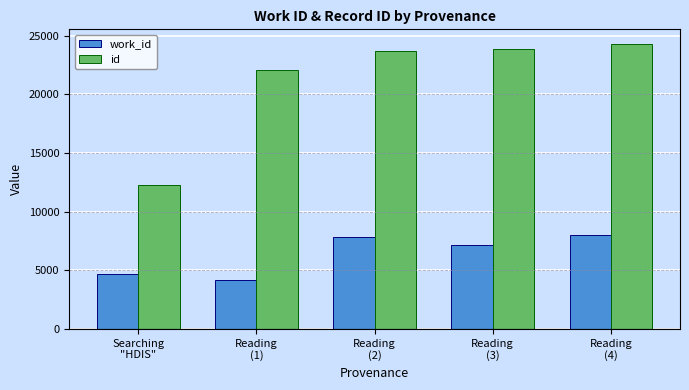

True or false: work_id has a value of 4167 at Reading
(1).

True